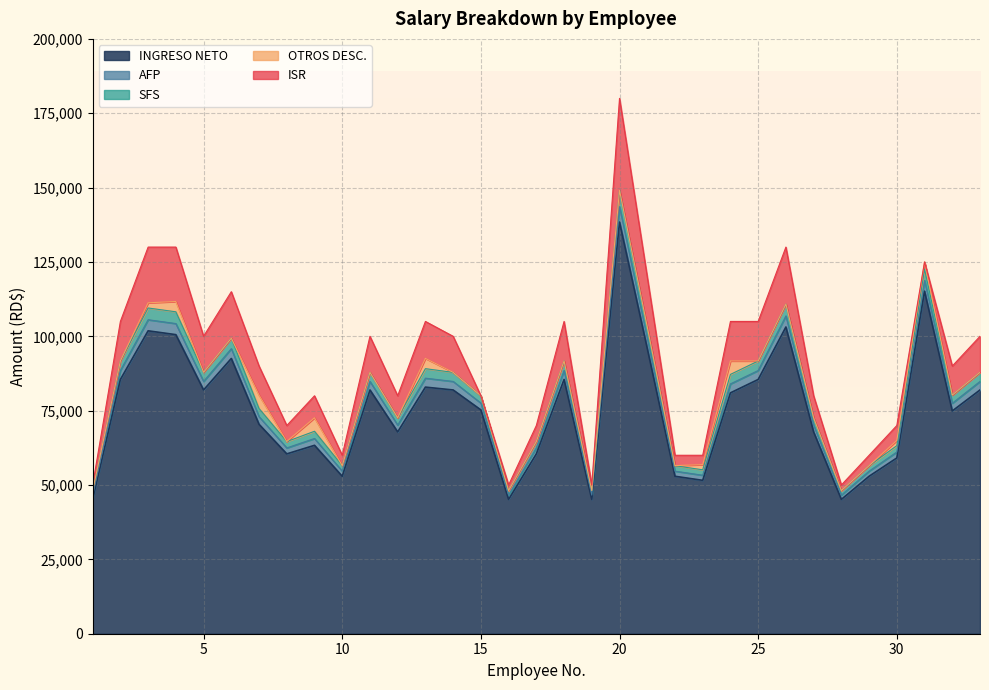

True or false: AFP and INGRESO NETO intersect in this chart.

False